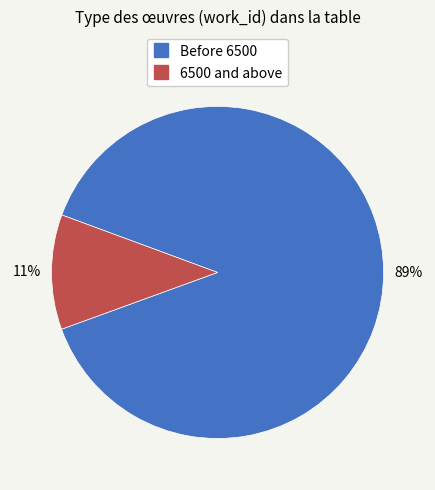

Does any single category account for the majority?

Yes